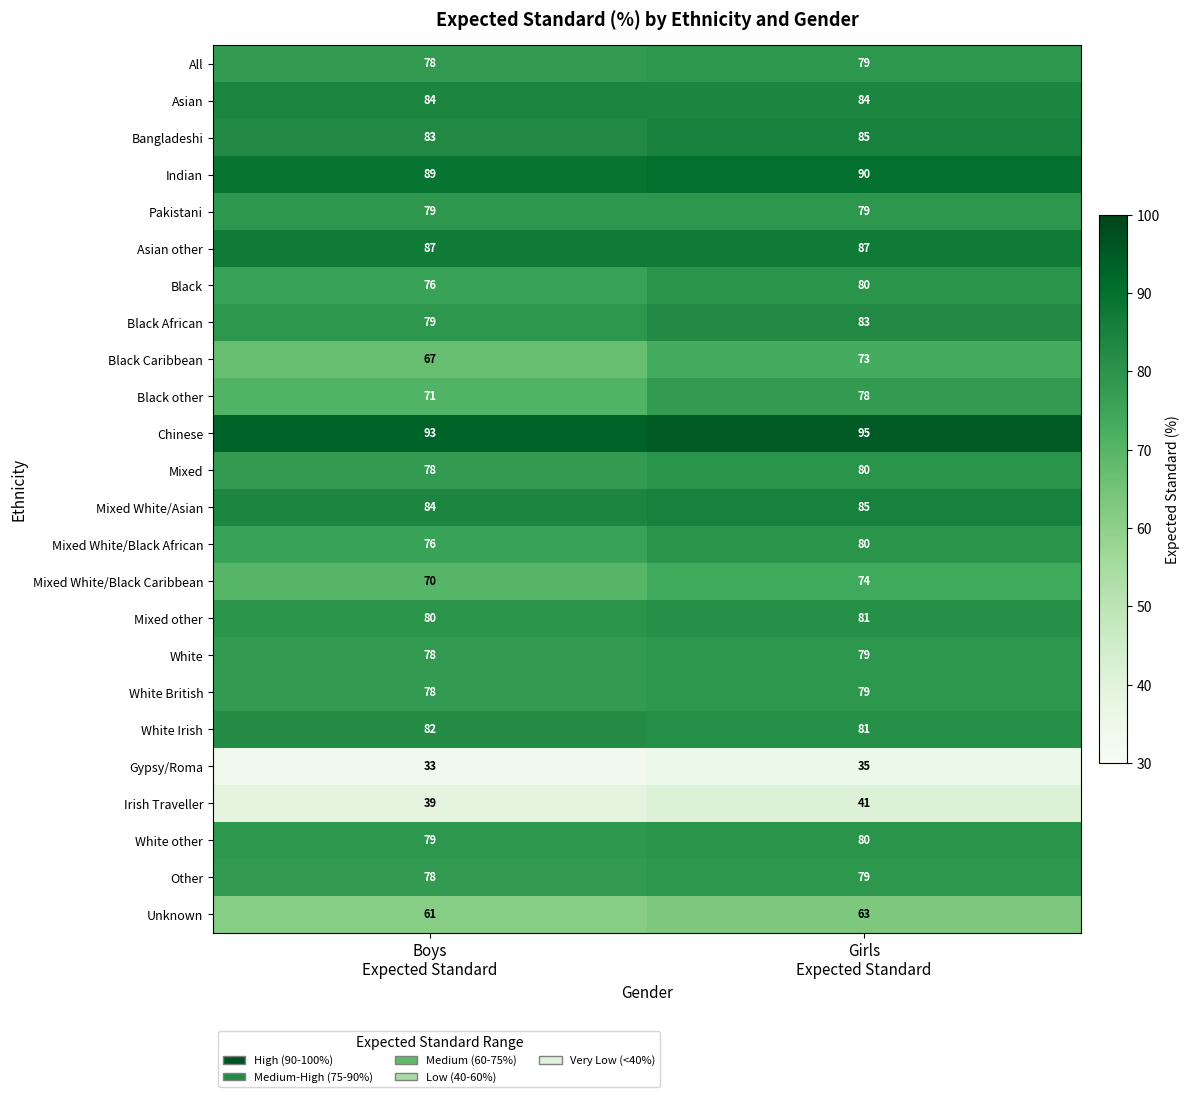

At which category is the sum across all series the highest?

Girls
Expected Standard